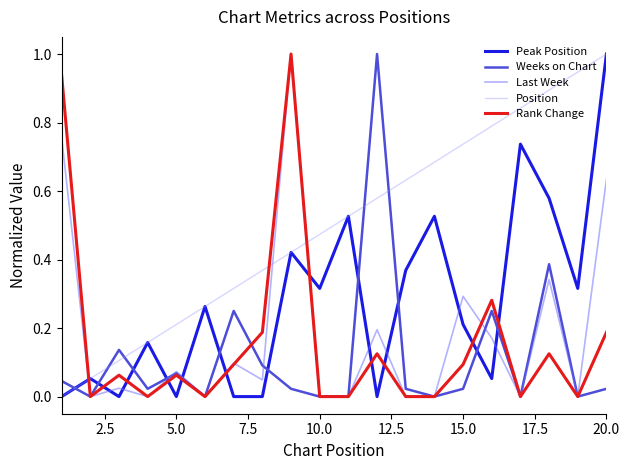

In Rank Change, how many points are higher than both neighbors (excluding endpoints)?

6